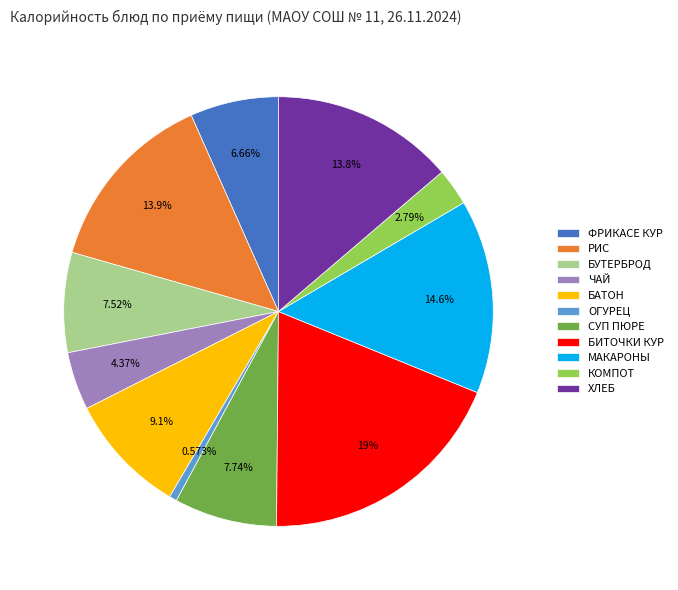

Which slice is the smallest?

ОГУРЕЦ